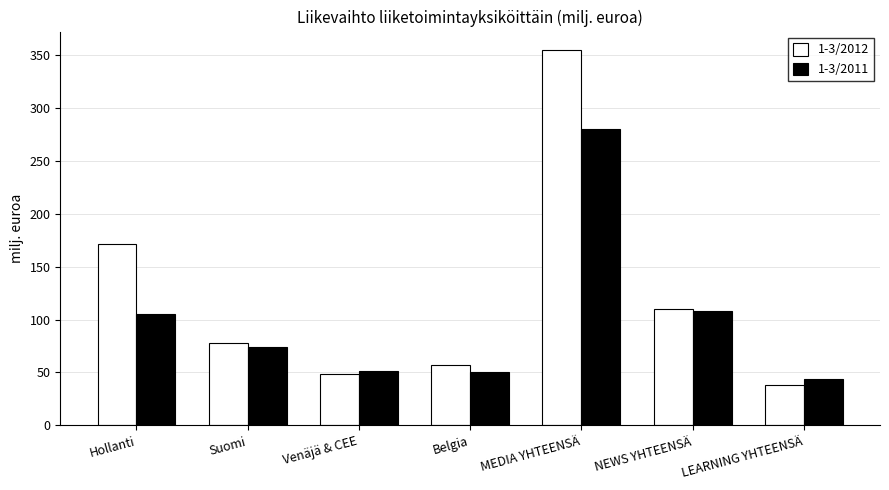

Is it true that 1-3/2011 equals 74.2 at Suomi?

True